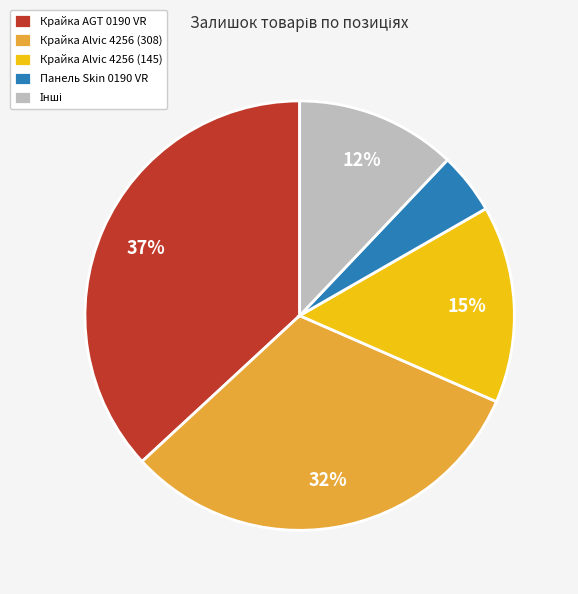

Which category has the smallest portion of the pie?

Панель Skin 0190 VR